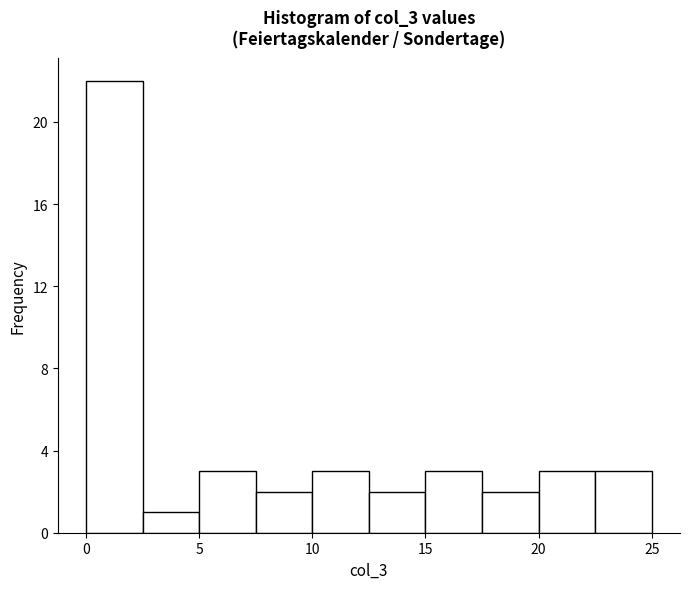

Reading left to right, transcribe this chart: for each bar, give the range it covers on the x-axis and its height. The values are not printed on the chart, so give them approximately, as read against the axis.

0.0 to 2.5: 22
2.5 to 5.0: 1
5.0 to 7.5: 3
7.5 to 10.0: 2
10.0 to 12.5: 3
12.5 to 15.0: 2
15.0 to 17.5: 3
17.5 to 20.0: 2
20.0 to 22.5: 3
22.5 to 25.0: 3